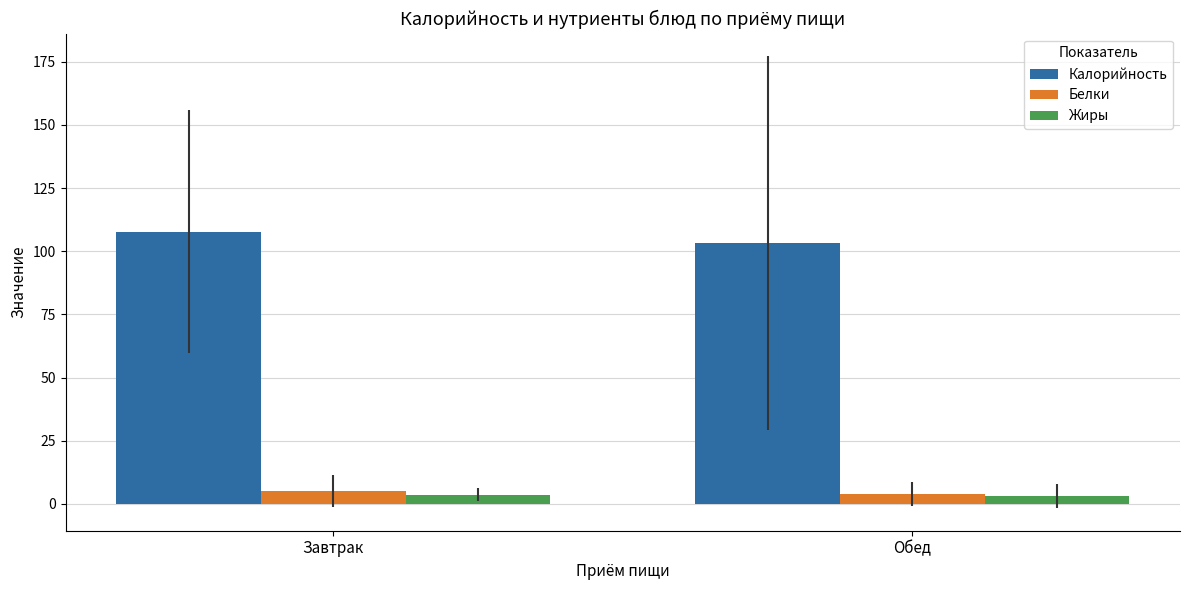

Is it true that Калорийность equals 103.1 at Обед?

True